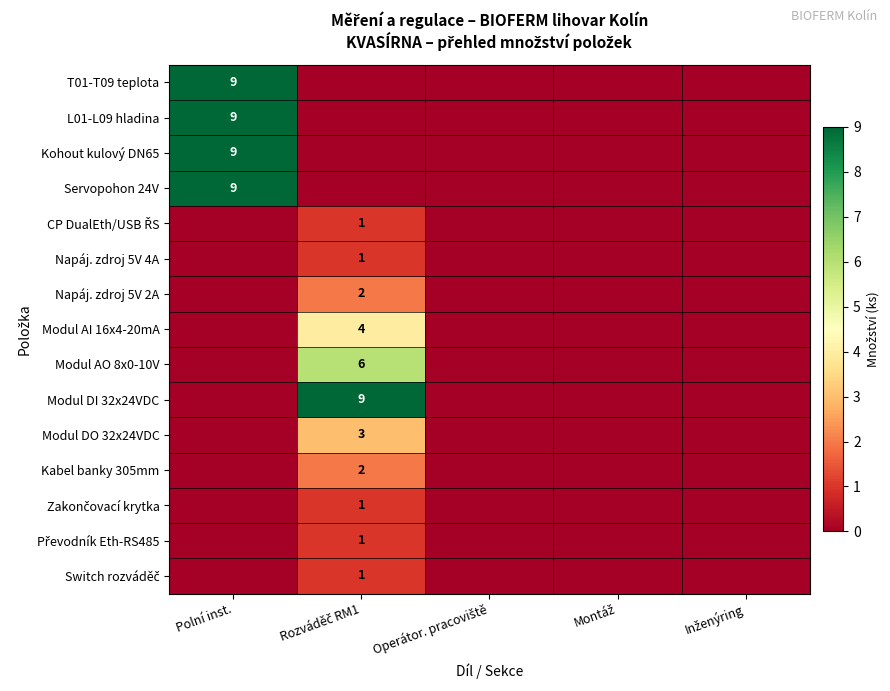

The value of Servopohon 24V at Polní inst. is 9. True or false?

True